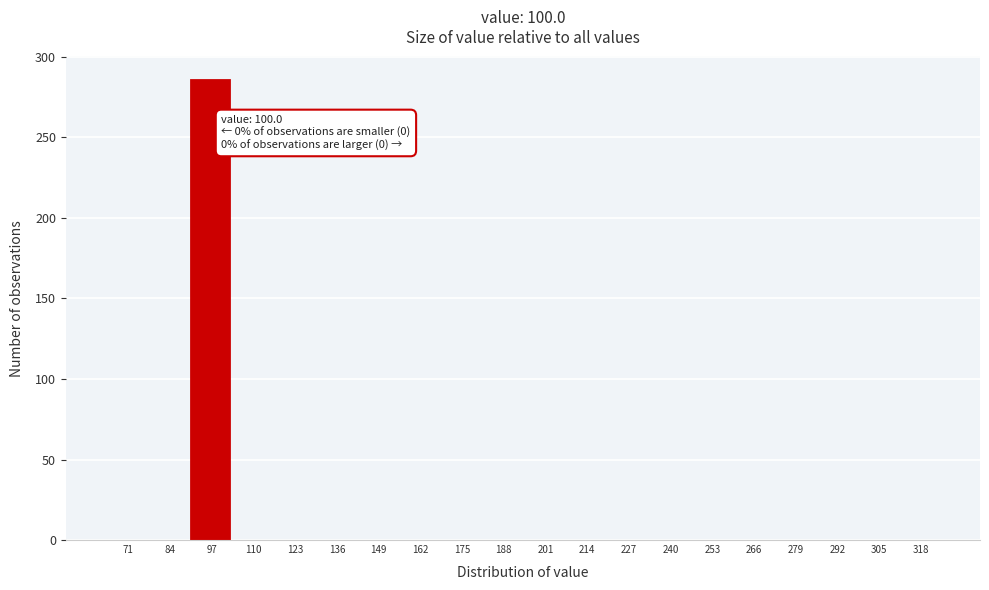

Reading right to left, extract all data points from this chart.

318=0	305=0	292=0	279=0	266=0	253=0	240=0	227=0	214=0	201=0	188=0	175=0	162=0	149=0	136=0	123=0	110=0	97=286	84=0	71=0